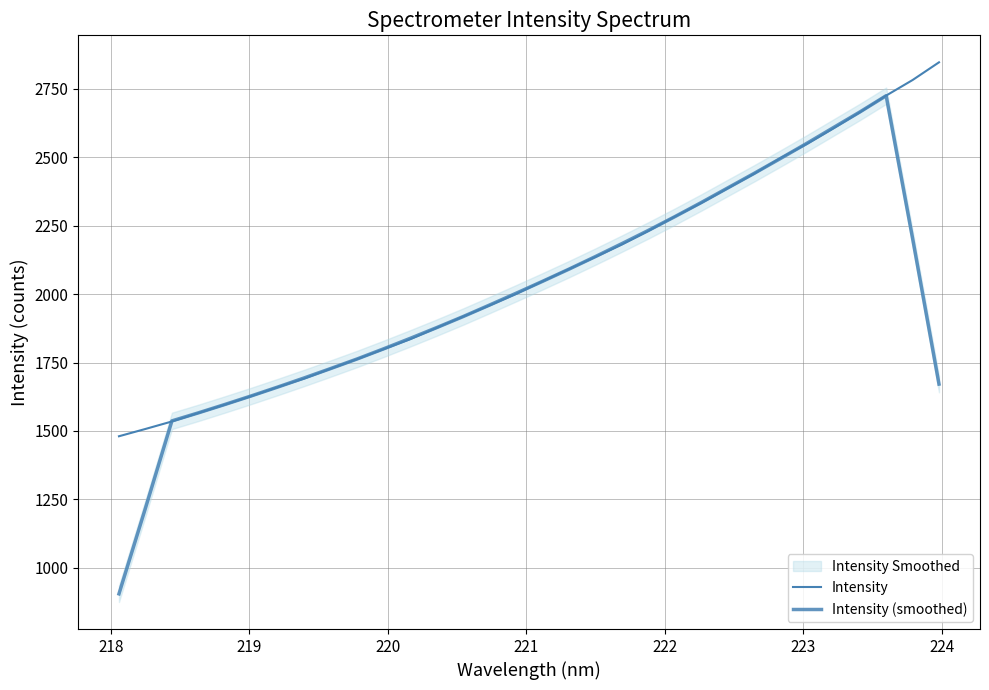

What is the difference between the maximum and second lowest values in the Intensity series?

1340.3